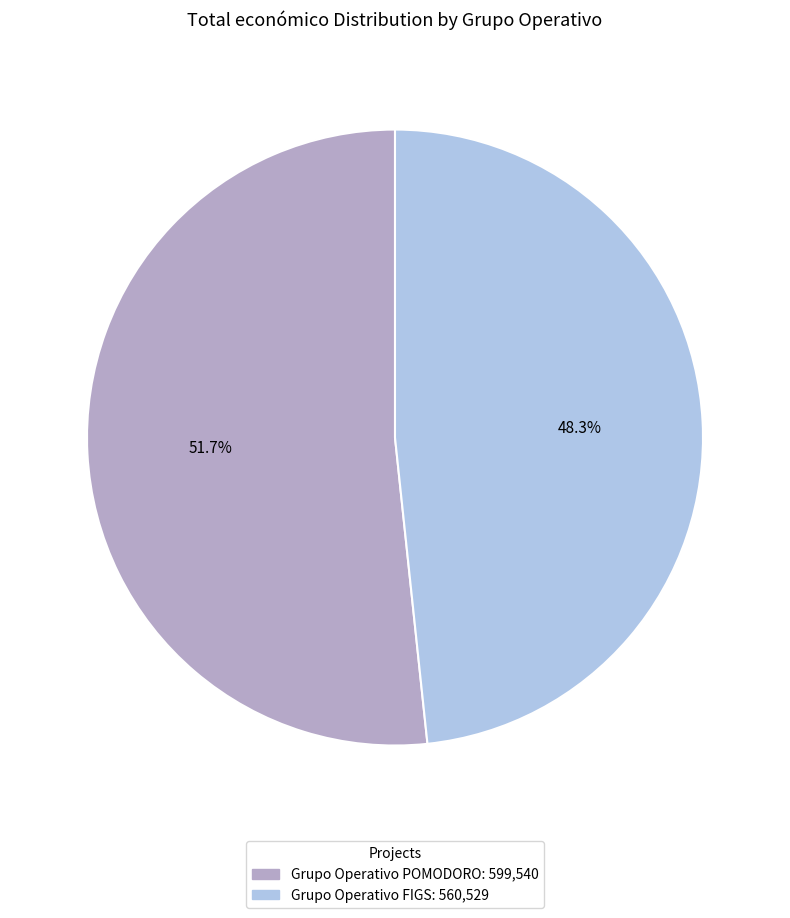

Between Grupo Operativo FIGS and Grupo Operativo POMODORO, which is larger?

Grupo Operativo POMODORO